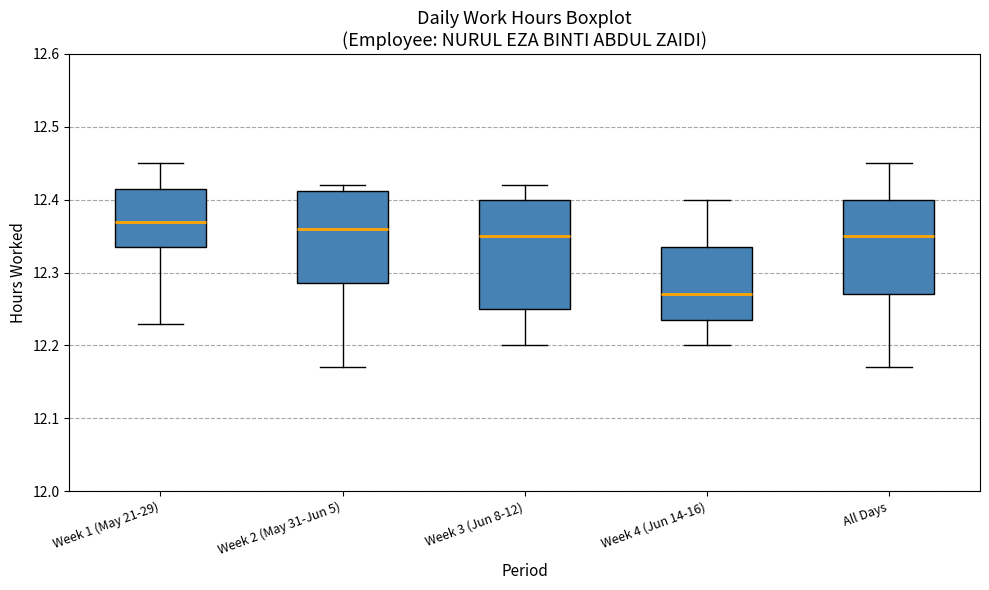

Reading left to right, transcribe this box plot: for each box, give where its median line is, the range the box spans, and where its two whiskers end, as read against the y-axis. The values are not printed on the chart, so give them approximately, as read against the axis.

Week 1 (May 21-29): median 12.37, box 12.34 to 12.42, whiskers 12.23 to 12.45
Week 2 (May 31-Jun 5): median 12.36, box 12.29 to 12.41, whiskers 12.17 to 12.42
Week 3 (Jun 8-12): median 12.35, box 12.25 to 12.40, whiskers 12.20 to 12.42
Week 4 (Jun 14-16): median 12.27, box 12.24 to 12.34, whiskers 12.20 to 12.40
All Days: median 12.35, box 12.27 to 12.40, whiskers 12.17 to 12.45